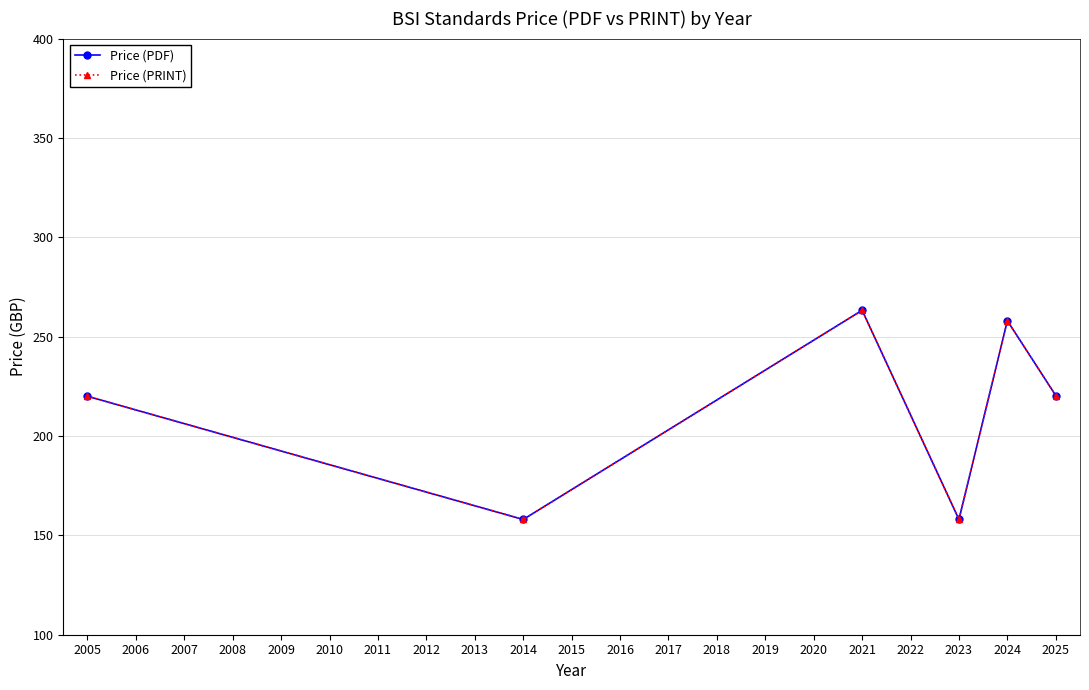

What is the average value of the Price (PRINT) series?

212.9